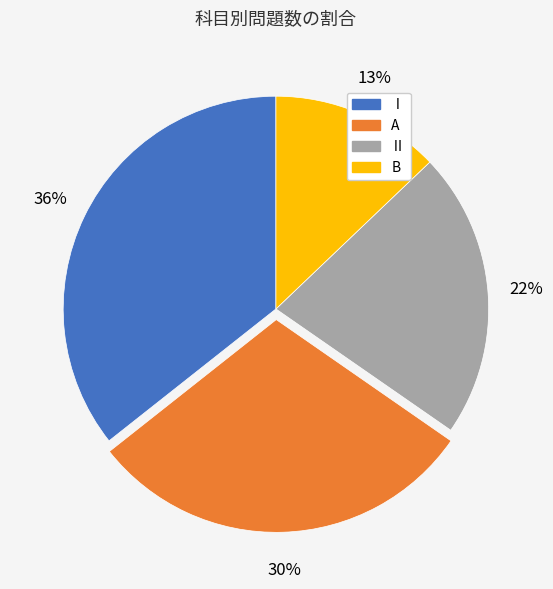

Combined, do B and A account for over 50%?

No